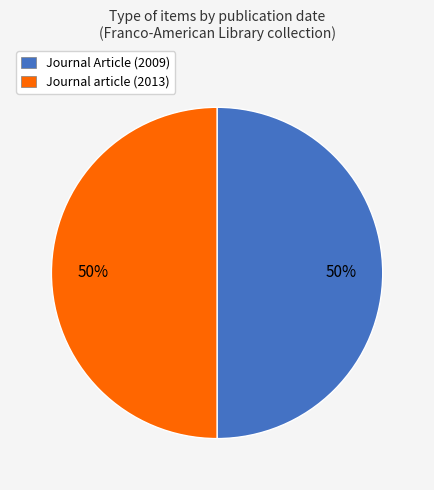

Is the sum of Journal article (2013) and Journal Article (2009) greater than half?

Yes